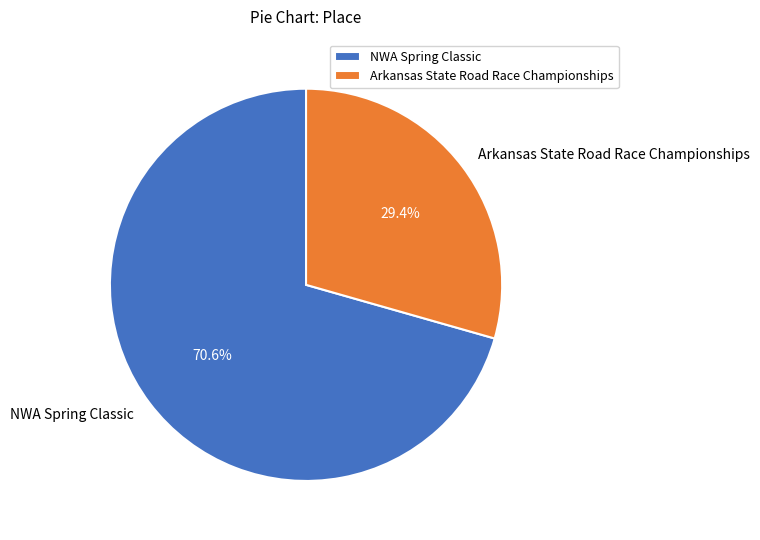

True or false: Arkansas State Road Race Championships accounts for 16% of the total.

False